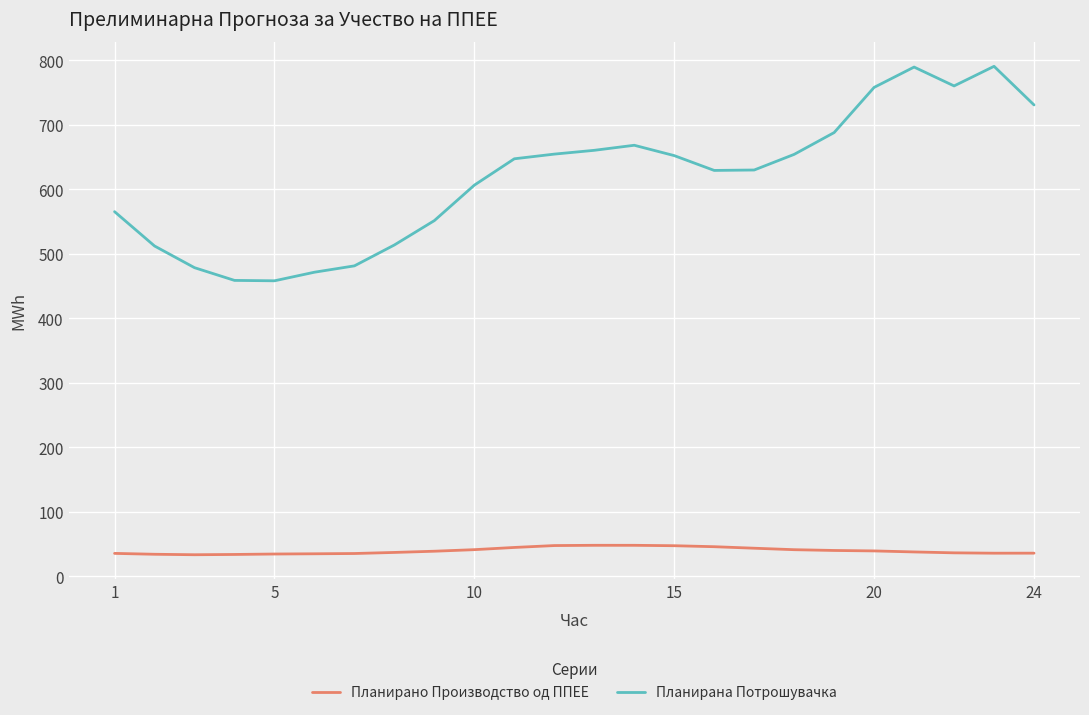

True or false: Планирана Потрошувачка and Планирано Производство од ППЕЕ cross at least once.

False